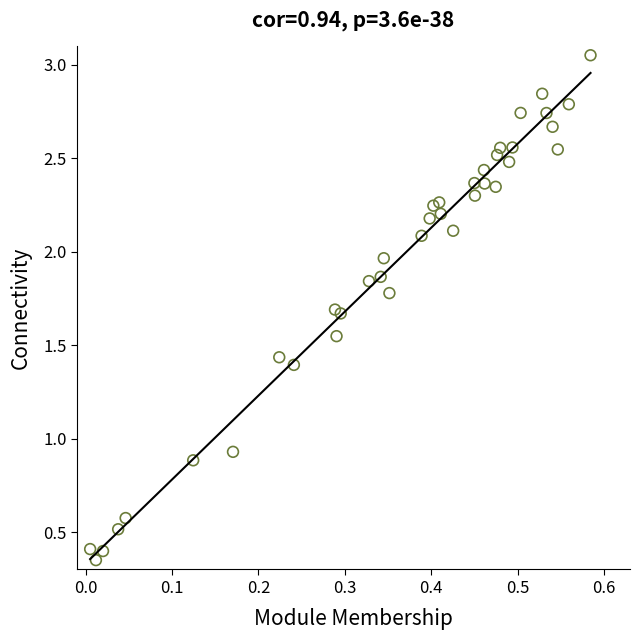

What is the range of X values (max minus min)?

0.6